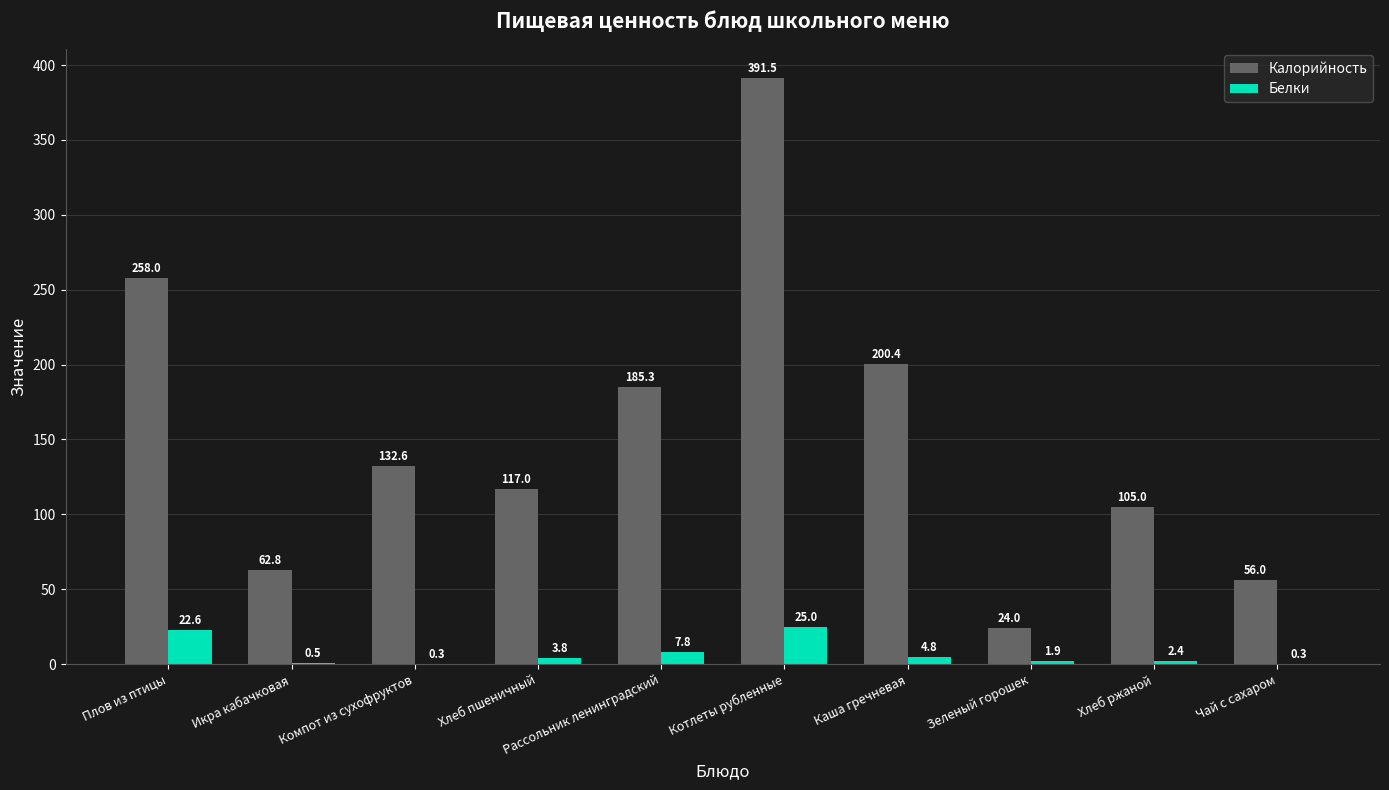

What is the greatest value displayed?

391.5